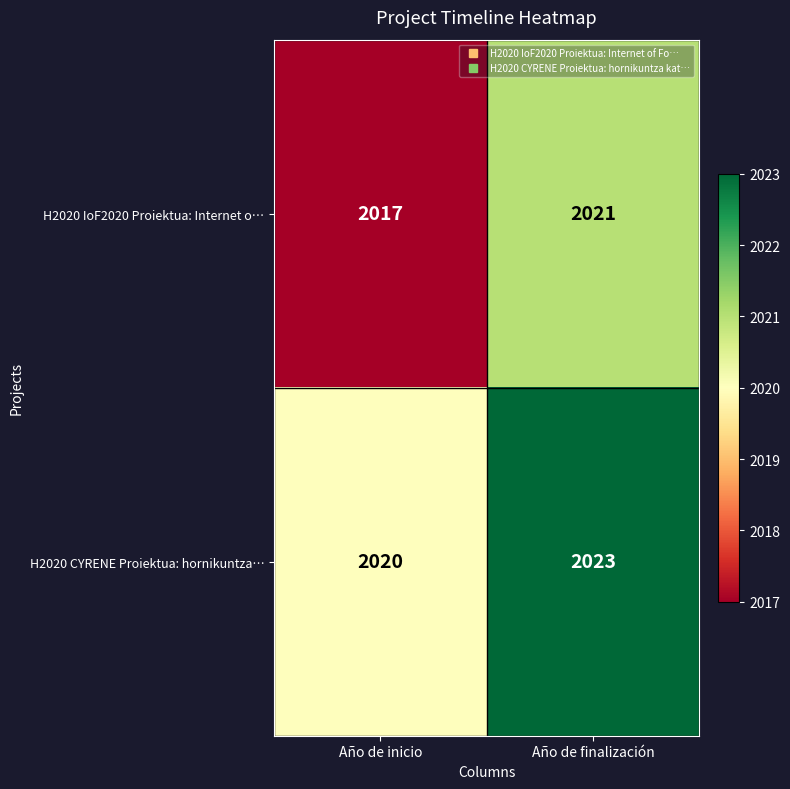

What is the minimum value for H2020 IoF2020 Proiektua: Internet o…?

2017